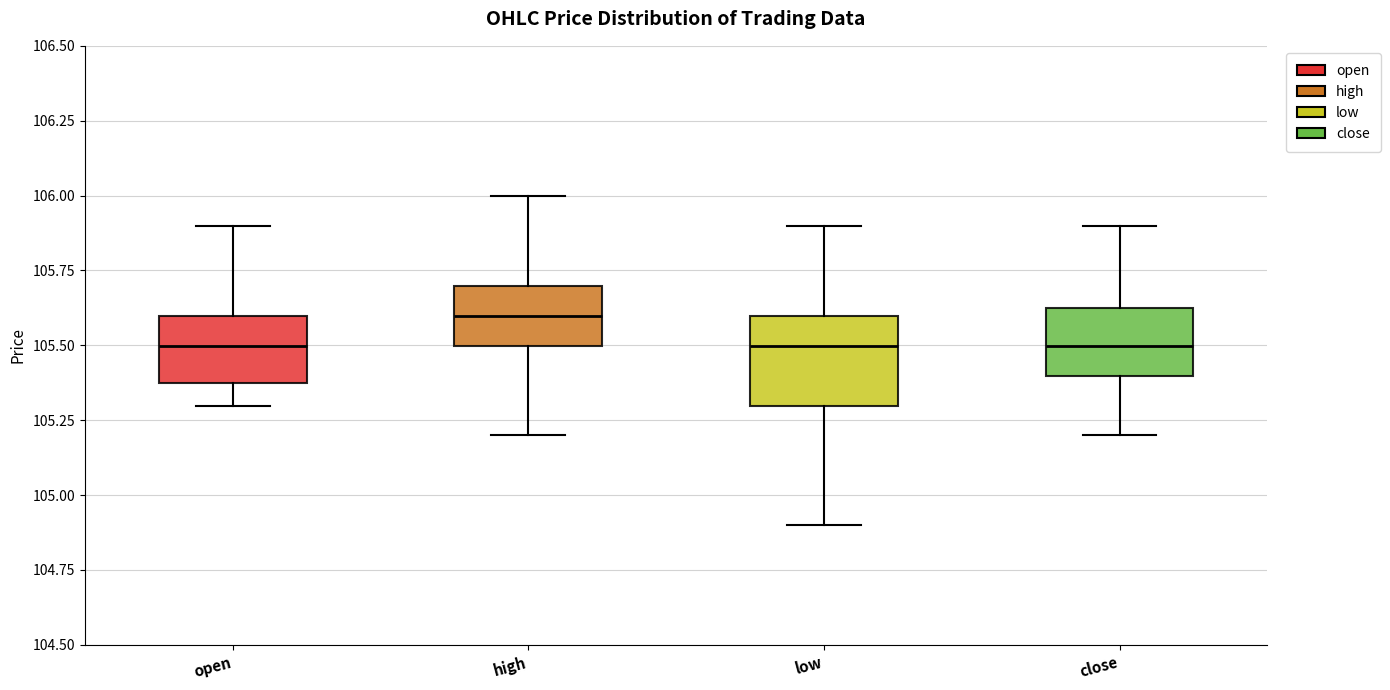

Where is the lower edge of the box for close on the y-axis? The values are not printed on the chart, so give them approximately, as read against the axis.

105.40